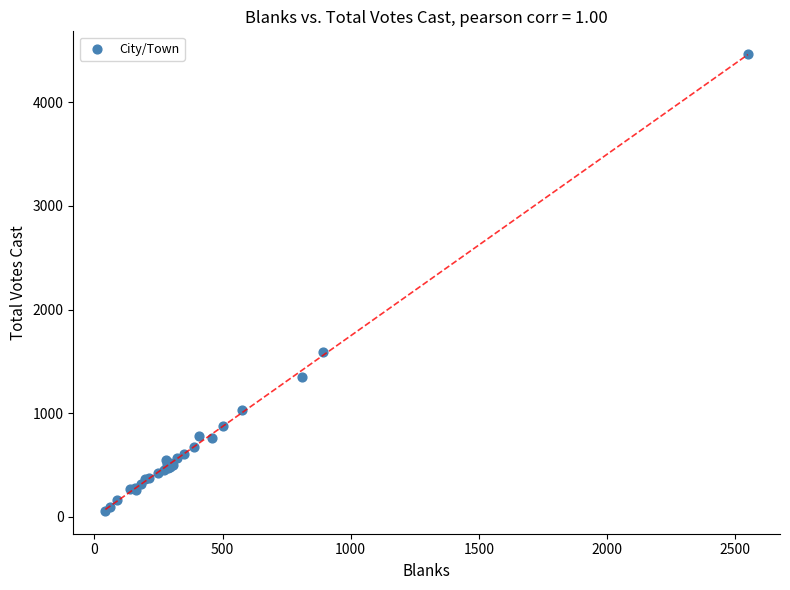

What Y value in the scatter plot is closest to 2260?

1590